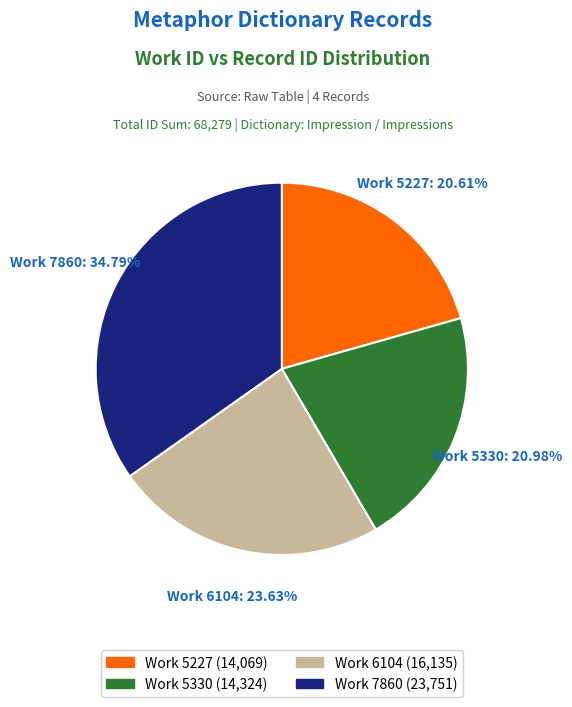

Does any single category account for the majority?

No